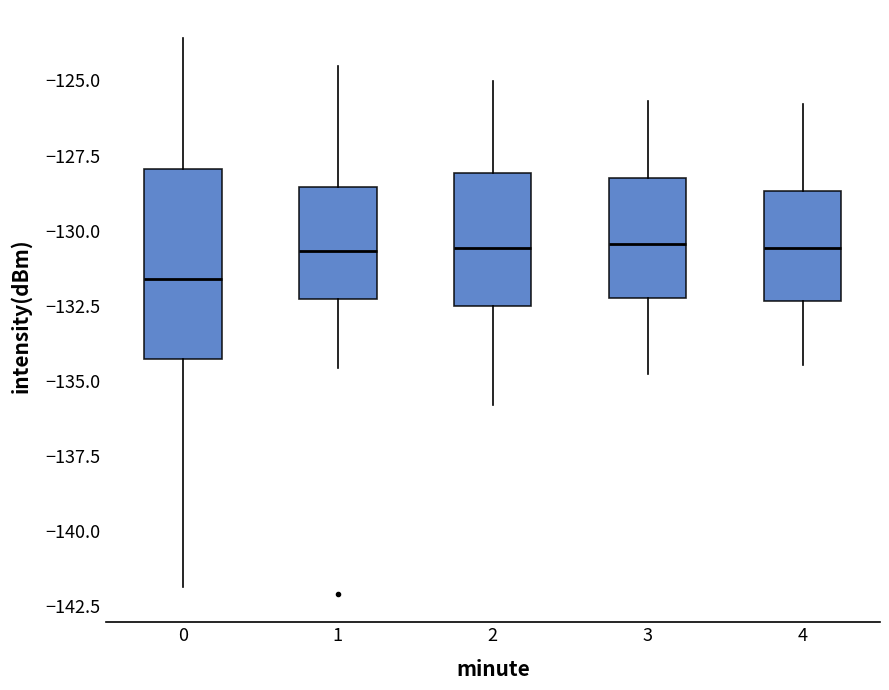

Where is the upper edge of the box at x = 2 on the y-axis? The values are not printed on the chart, so give them approximately, as read against the axis.

-128.0